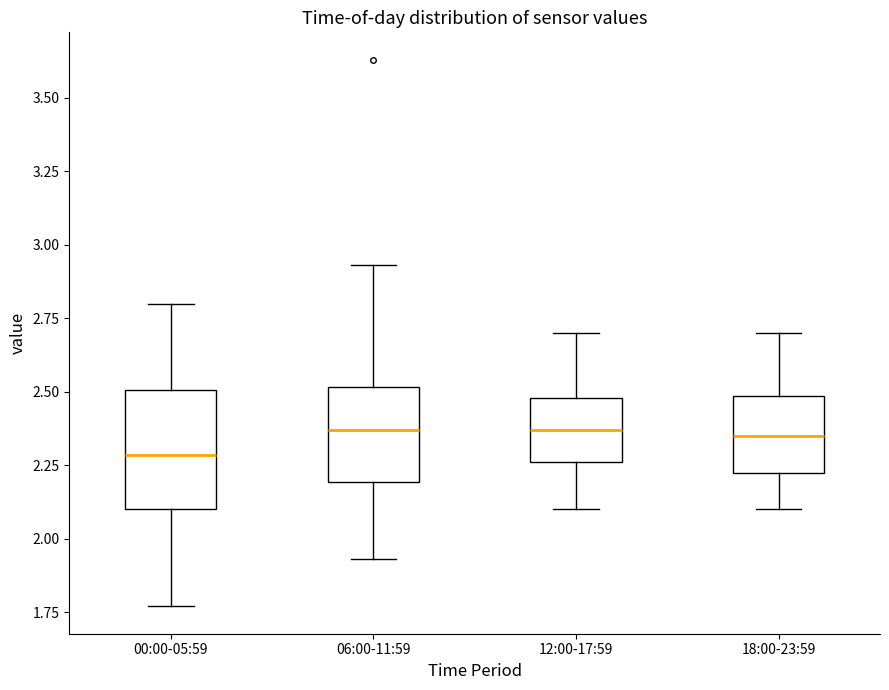

Which box has the lowest median line?

00:00-05:59